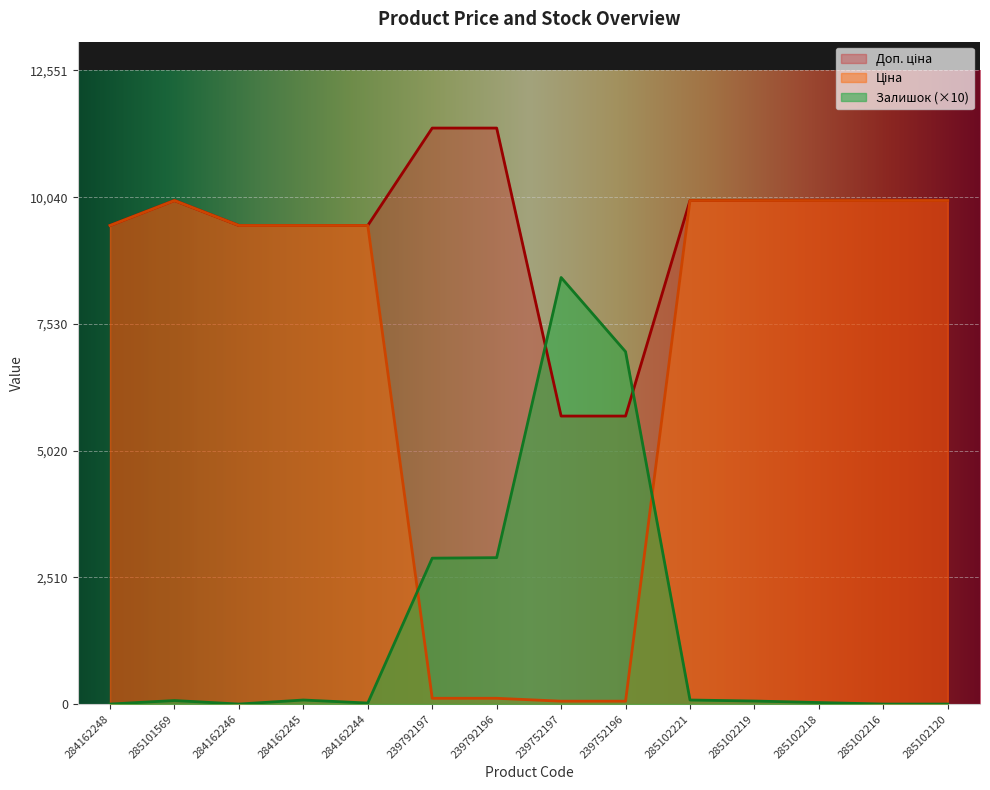

True or false: Залишок has a value of 30.0 at 285102218.

True